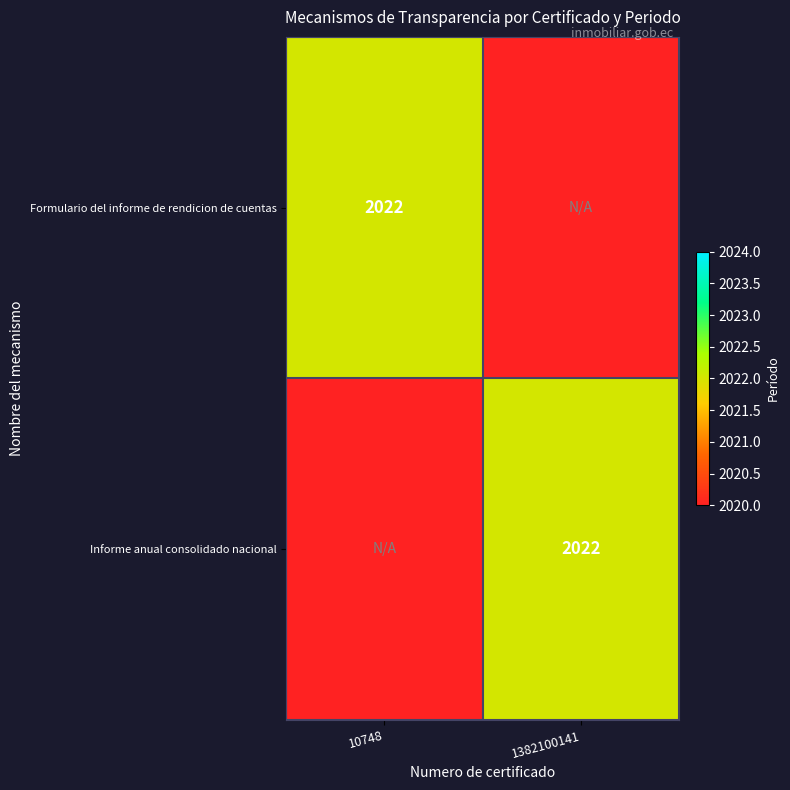

The Informe anual consolidado nacional series shows 2022 at 1382100141. True or false?

True